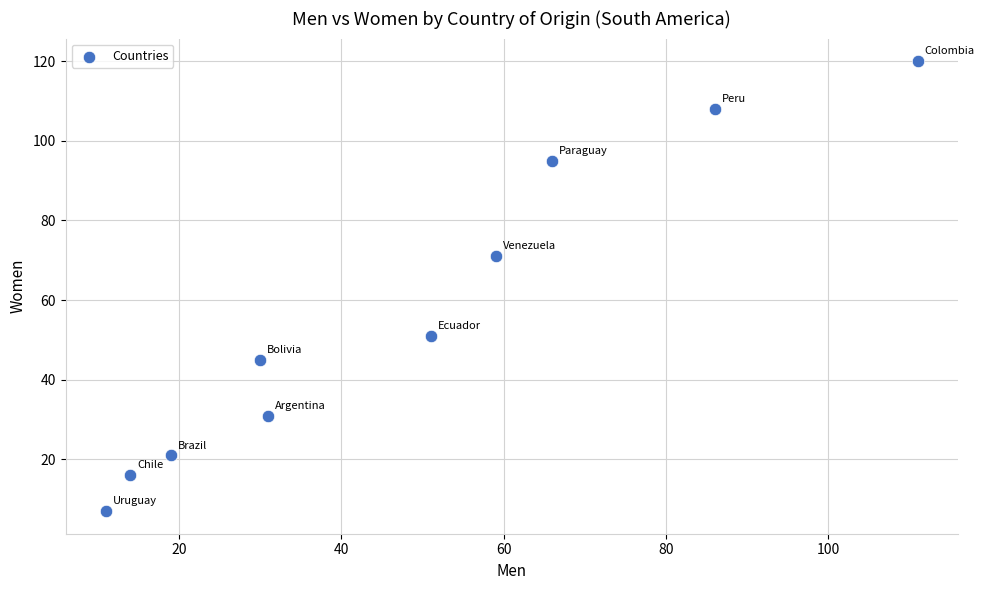

What is the range of Y values (max minus min)?

113